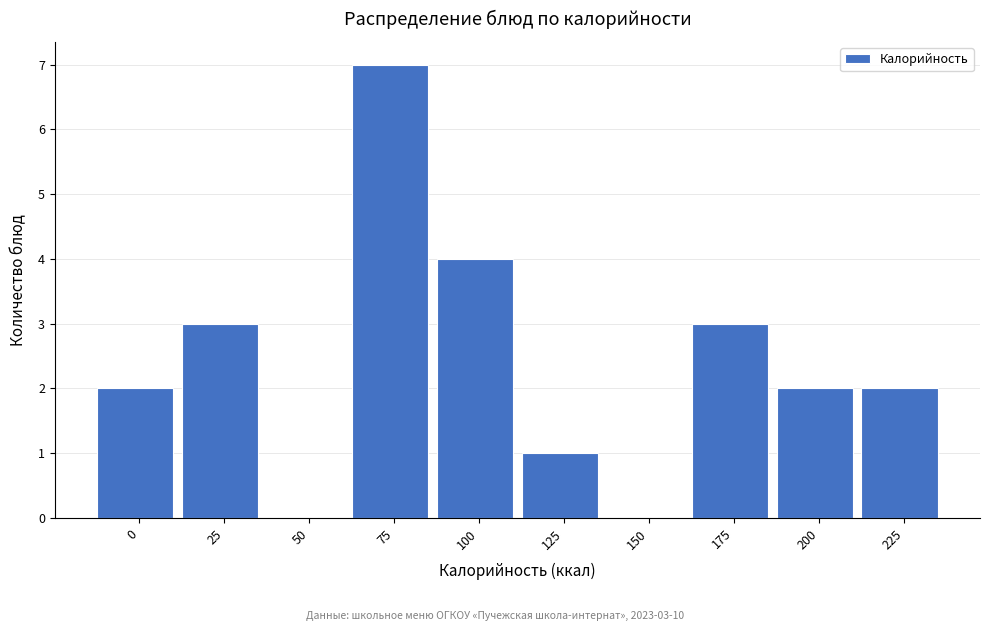

Reading right to left, list all the values displayed in this chart.

225=2	200=2	175=3	150=0	125=1	100=4	75=7	50=0	25=3	0=2